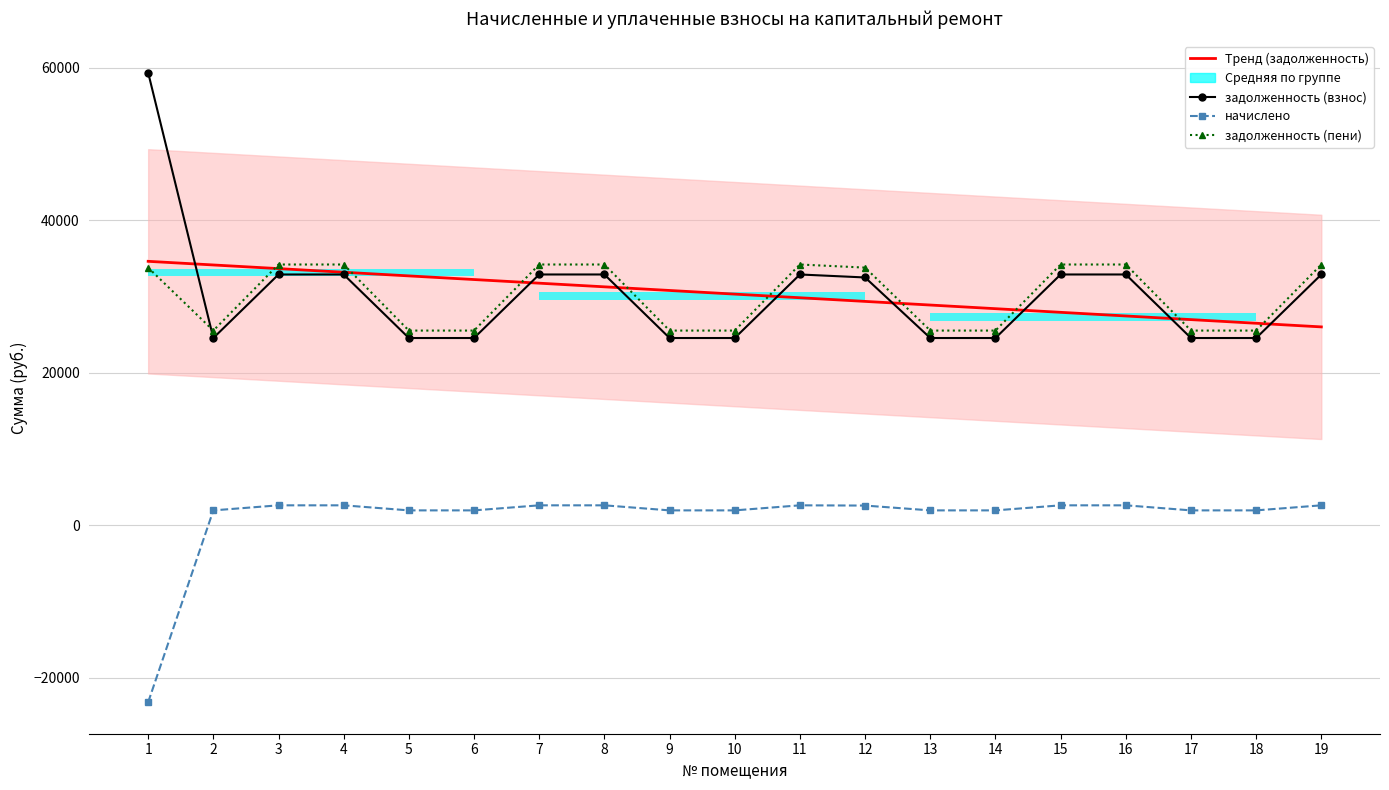

What is the value of the задолженность (пени) point at the 13th from the left?

25545.1